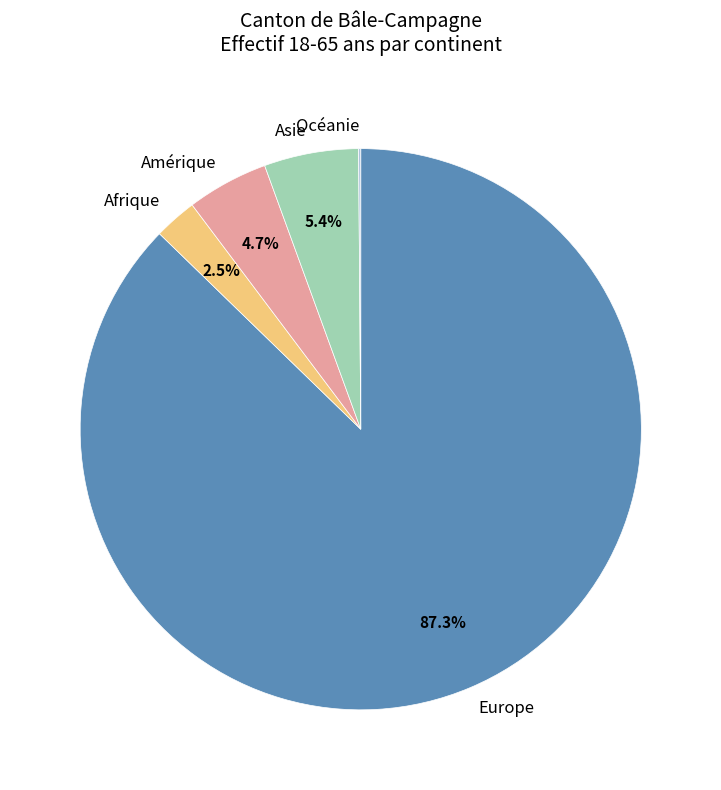

Is it true that Amérique is 5% of the pie?

True